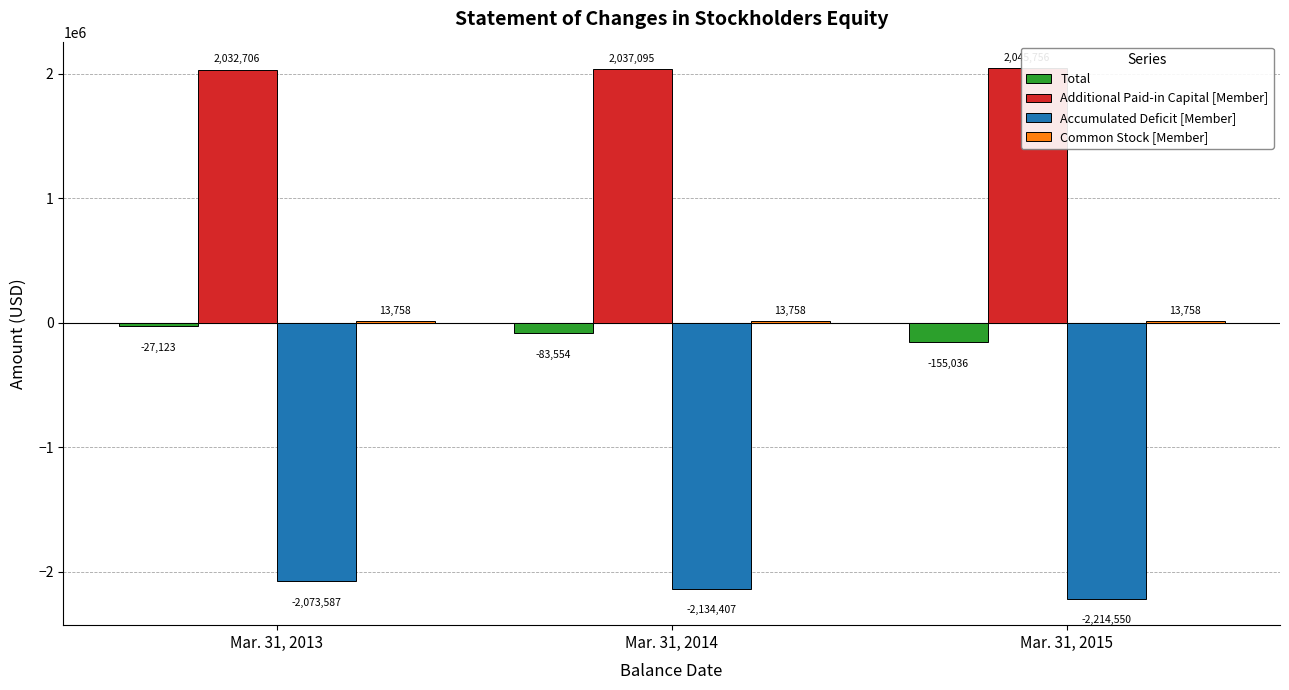

What is the smallest value displayed?

-2214550